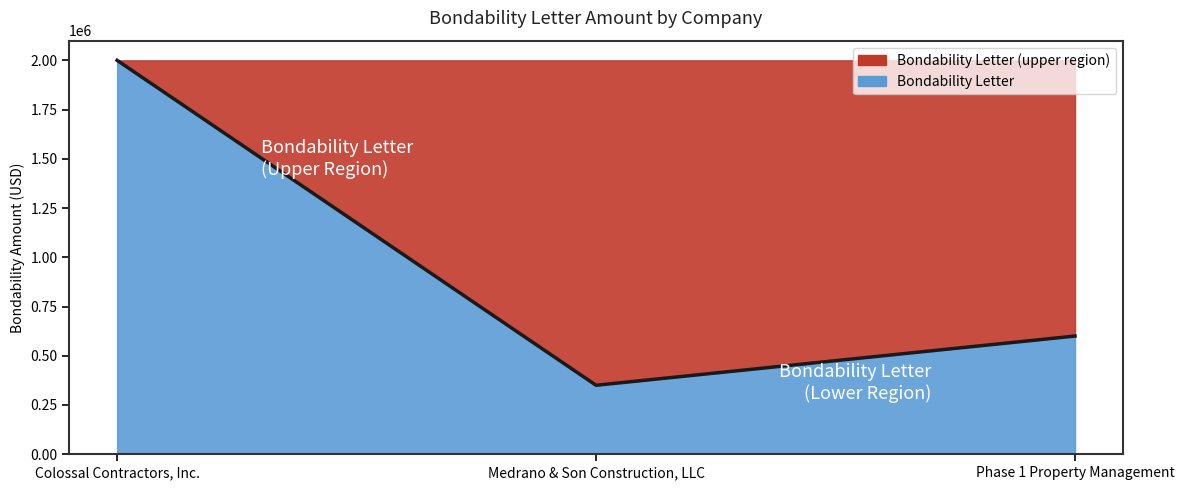

Count the number of values greater than 600000.

1